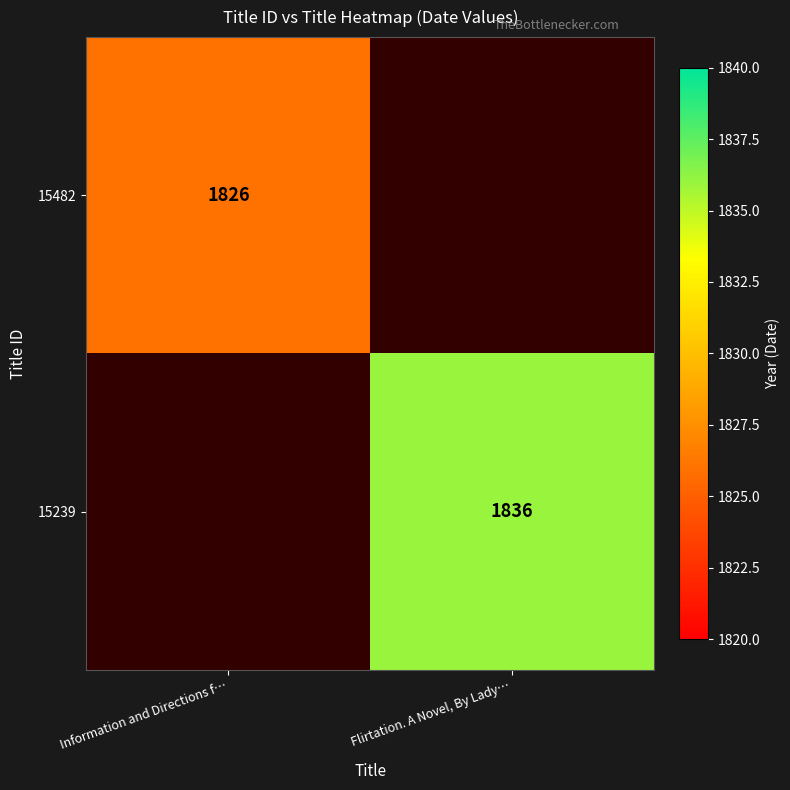

What is the spread (max minus min) of values at Information and Directions f…?

1826